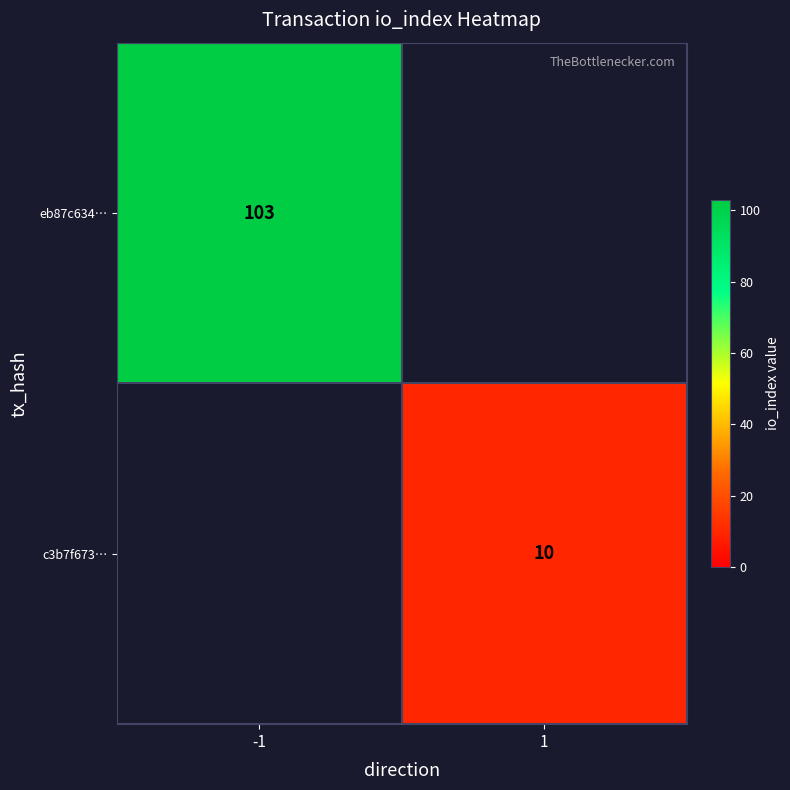

The c3b7f673… series shows 14 at 1. True or false?

False